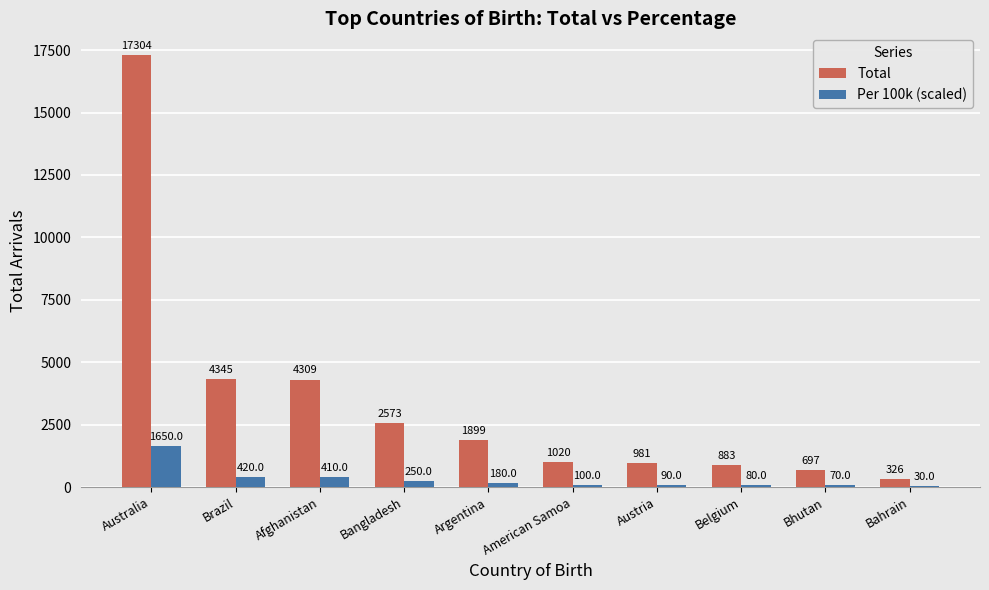

Reading left to right, transcribe all the data shown in this chart.

Total: 17304.0	4345.0	4309.0	2573.0	1899.0	1020.0	981.0	883.0	697.0	326.0
Per 100k (scaled): 1650.0	420.0	410.0	250.0	180.0	100.0	90.0	80.0	70.0	30.0